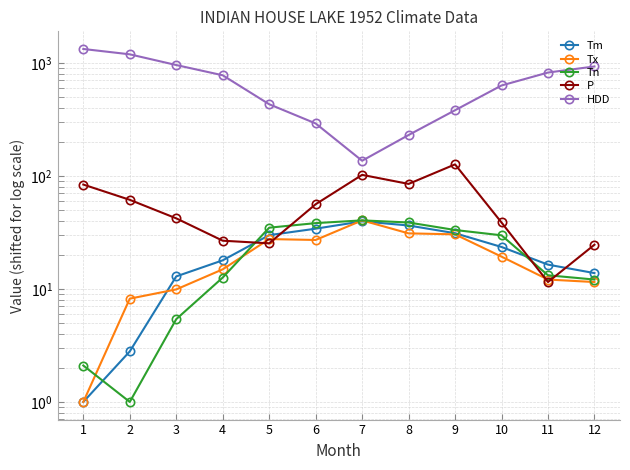

At which category does the chart reach its peak across all series?

1